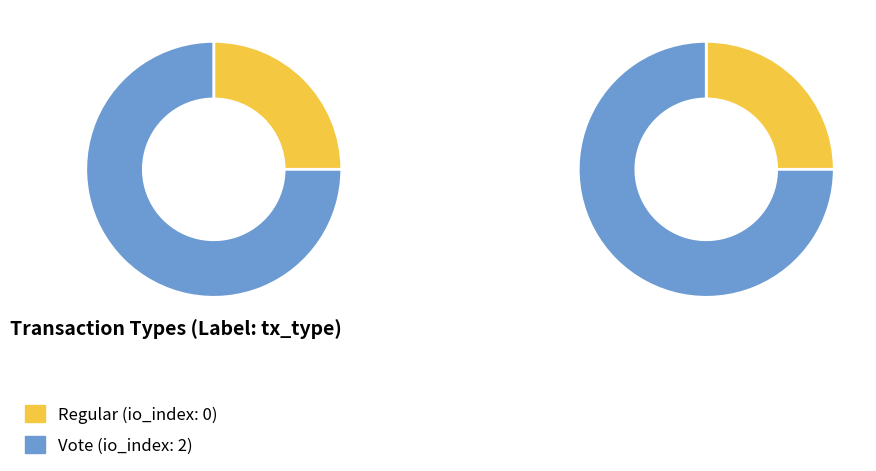

What is the change in value from Regular to Vote?

+2